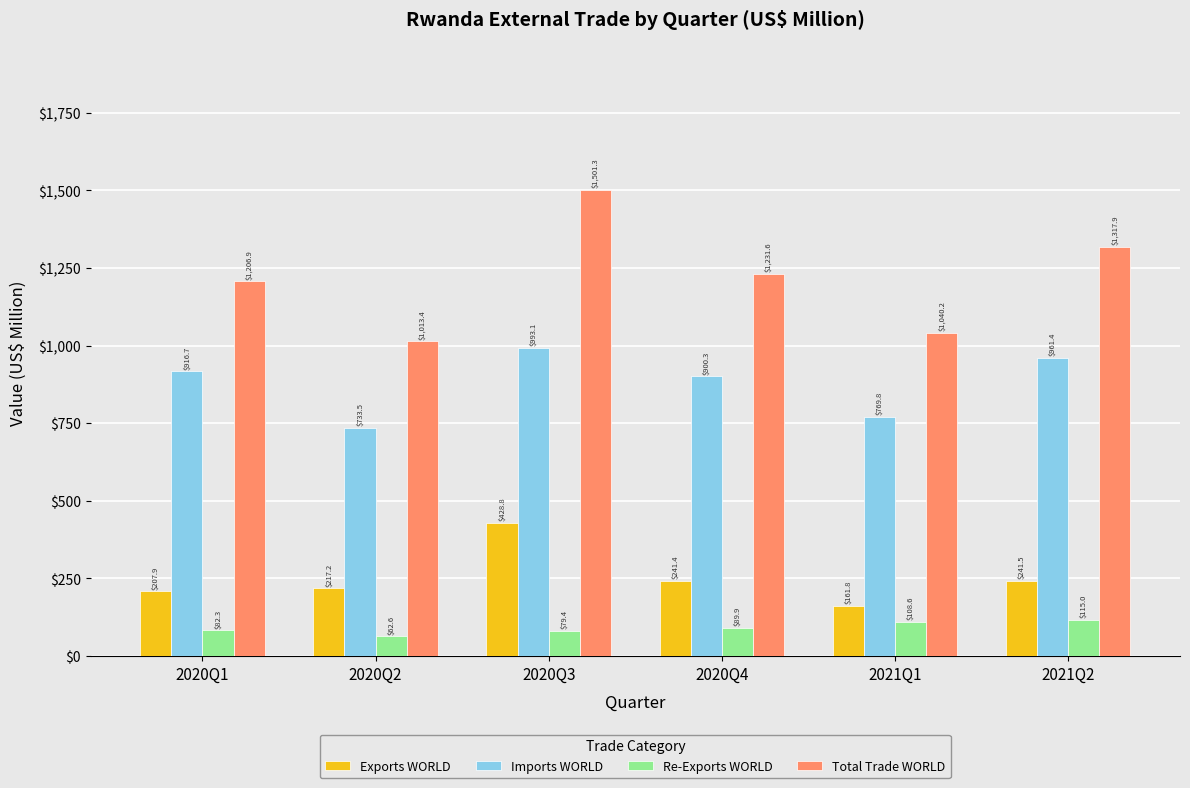

What is the label of the 6th bar from the right?

2020Q1